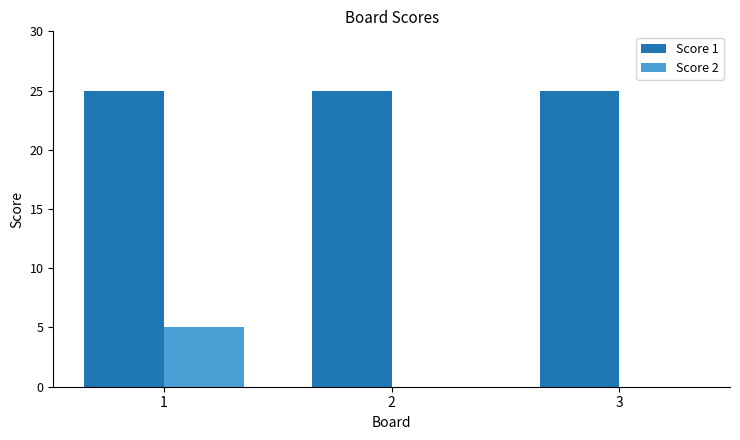

Reading left to right, what are all the values shown in this chart?

Score 1: 1=25	2=25	3=25
Score 2: 1=5	2=0	3=0